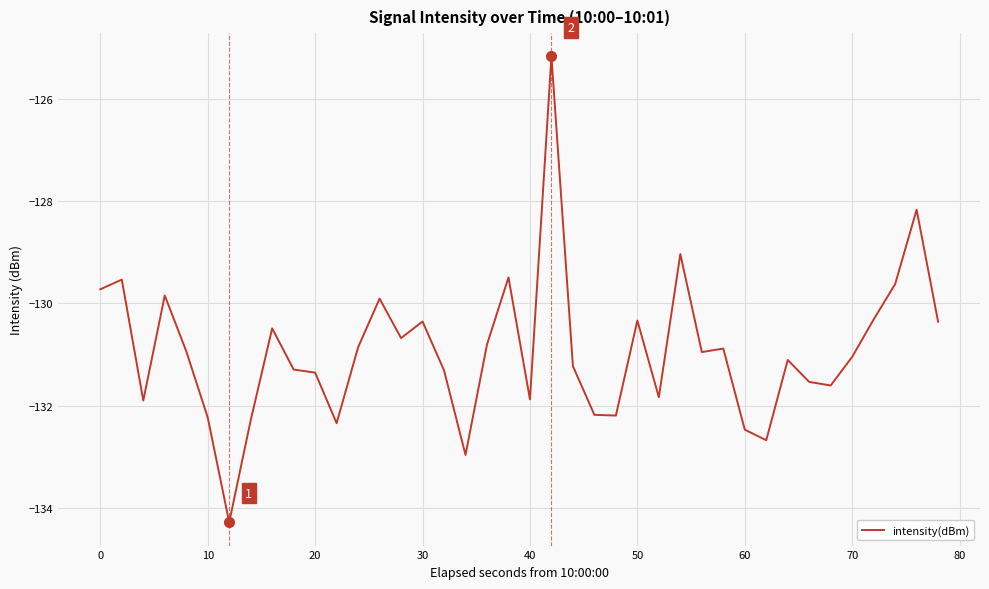

What is the minimum value shown in the chart?

-134.3